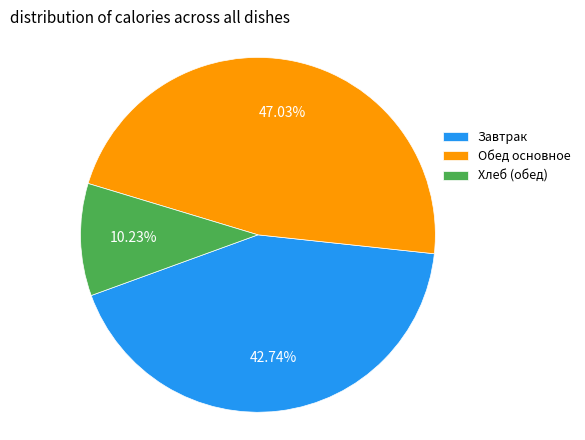

Is the sum of Хлеб (обед) and Обед основное greater than half?

Yes